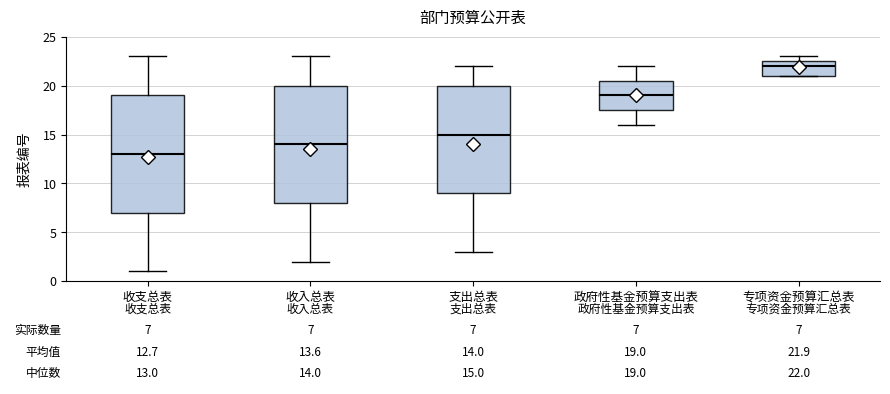

Which box's median line is the highest?

专项资金预算汇总表